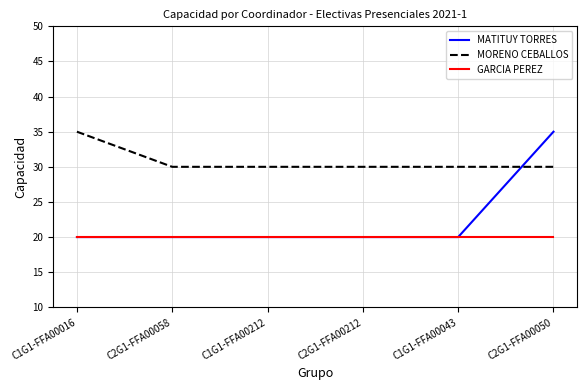

What is the lowest value of the MATITUY TORRES series?

20